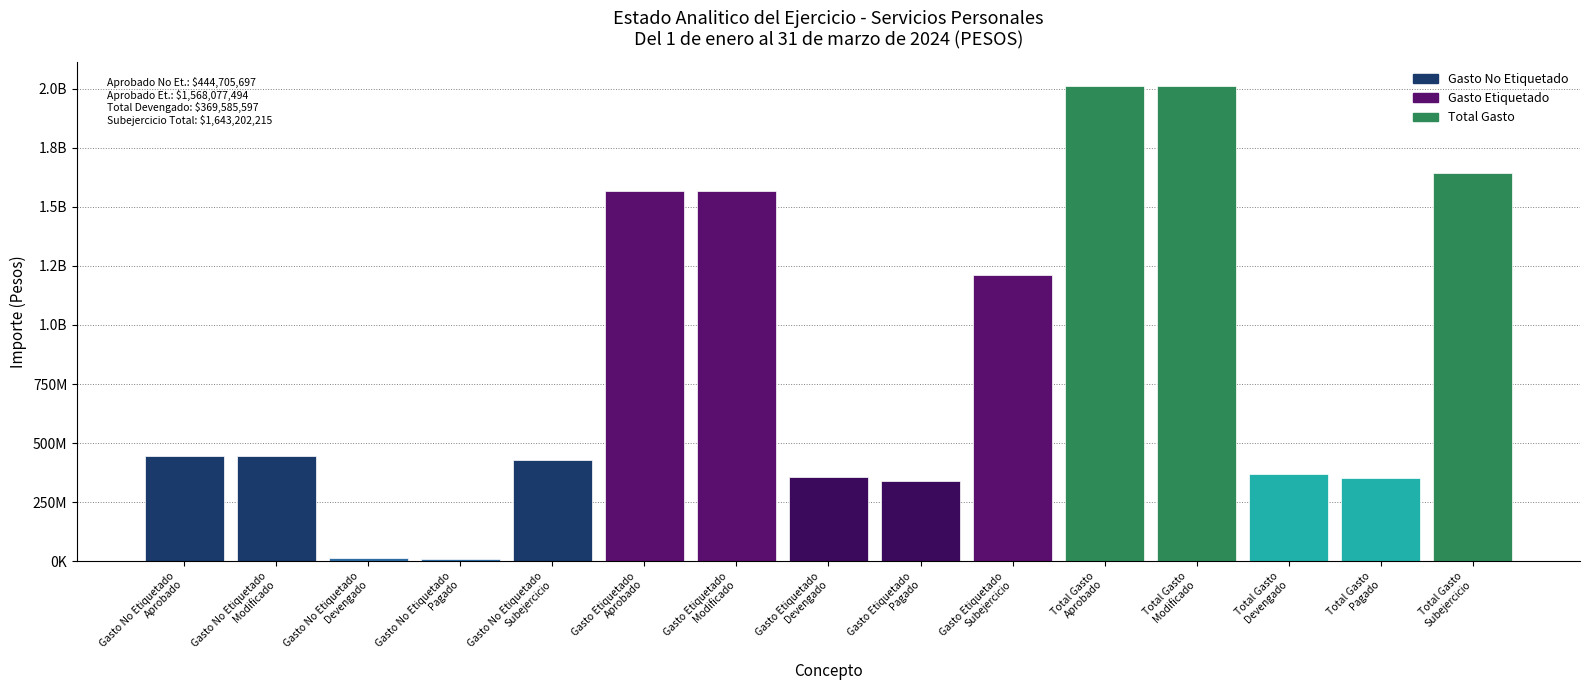

Does the chart contain any negative values?

No